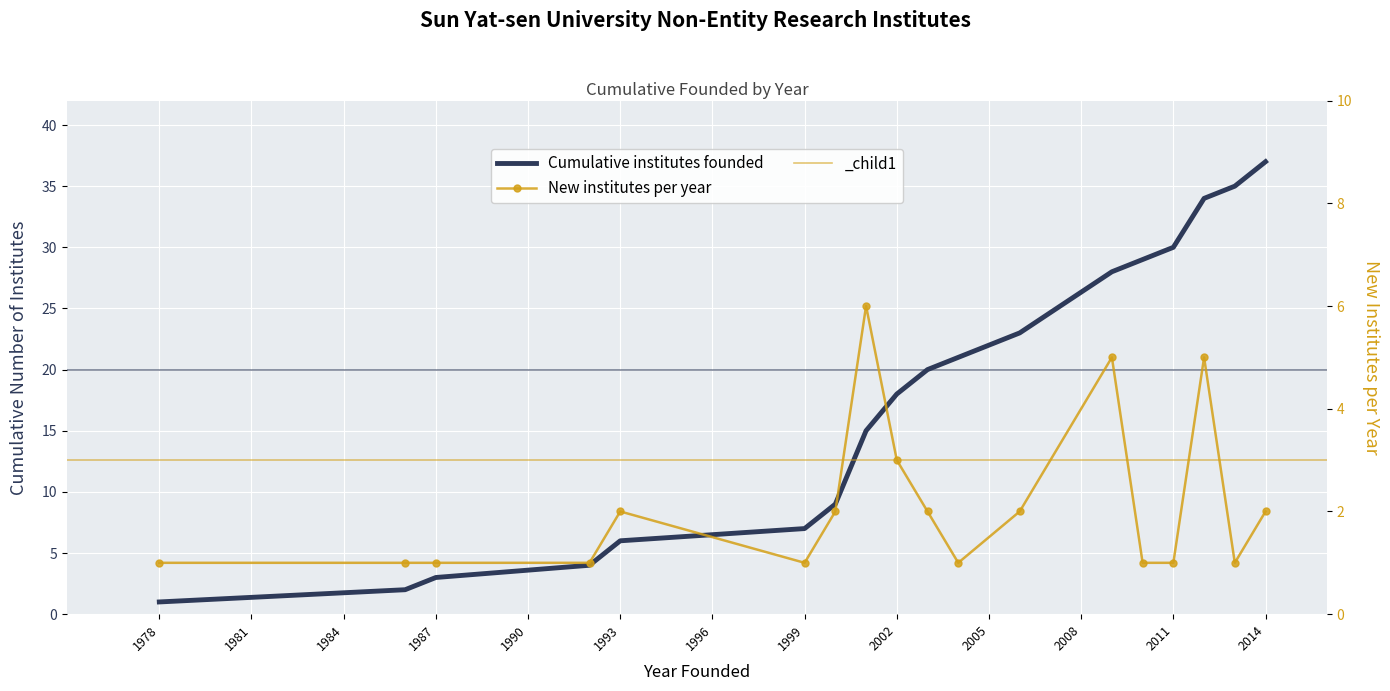

What is the average value of the New institutes per year series?

2